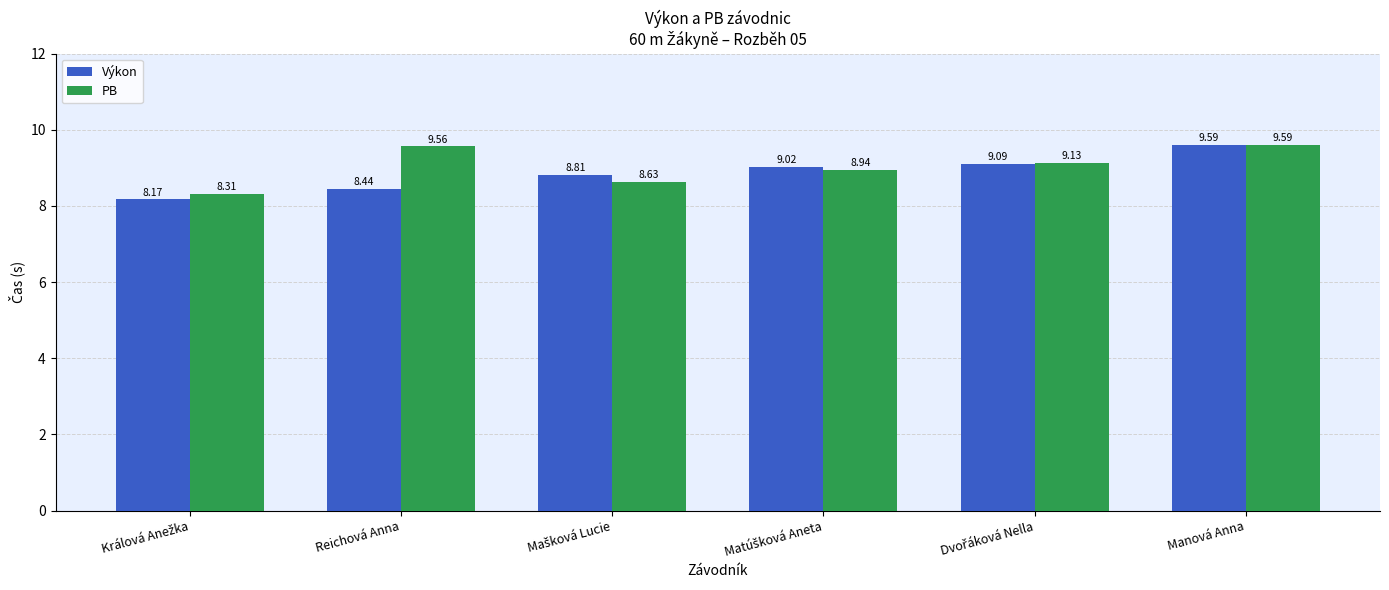

Which series has the largest range (max minus min)?

Výkon